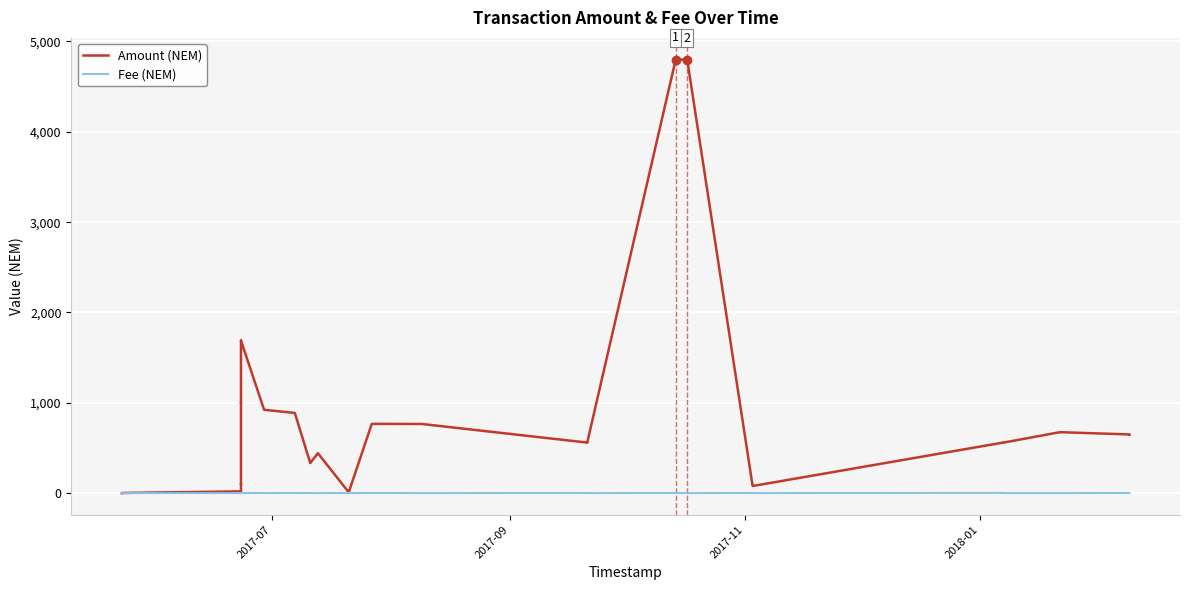

Which series has the largest total across all categories?

Amount (NEM)